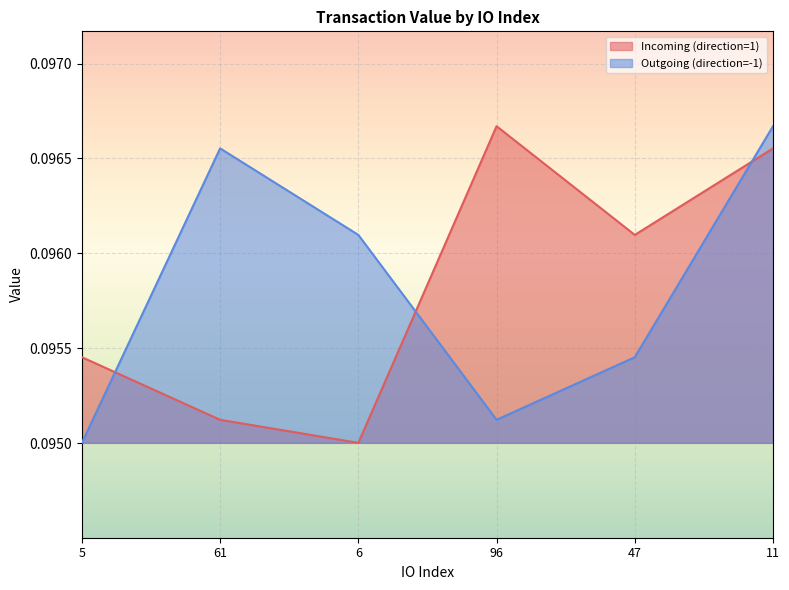

Which series ends up on top after the final intersection of Outgoing (direction=-1) and Incoming (direction=1)?

Outgoing (direction=-1)